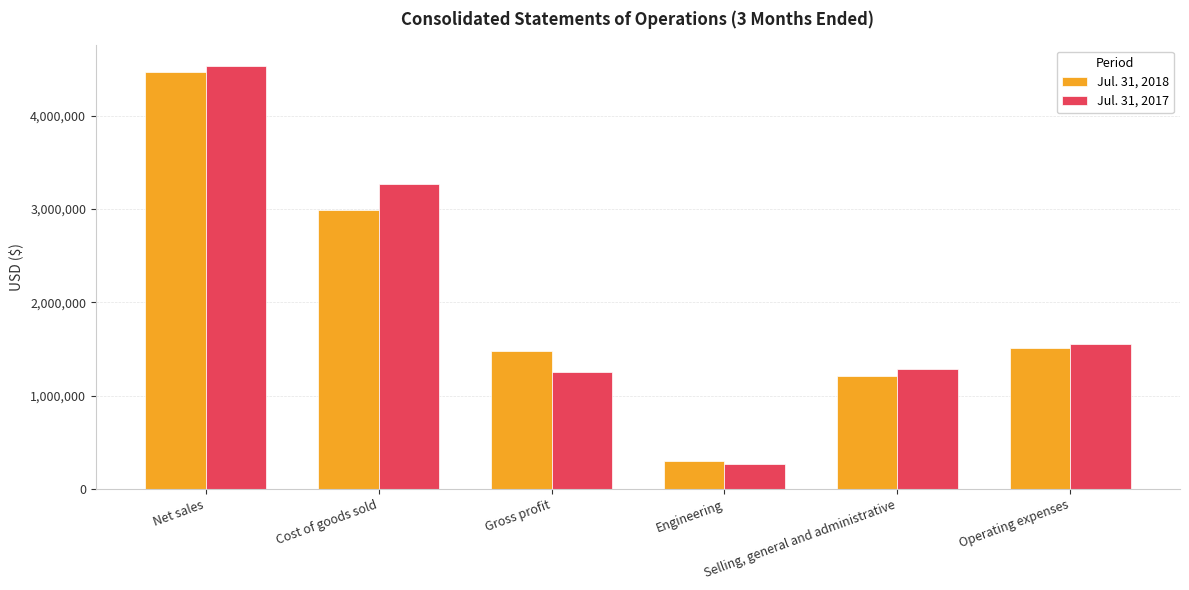

What is the spread (max minus min) of values at Selling, general and administrative?

75000